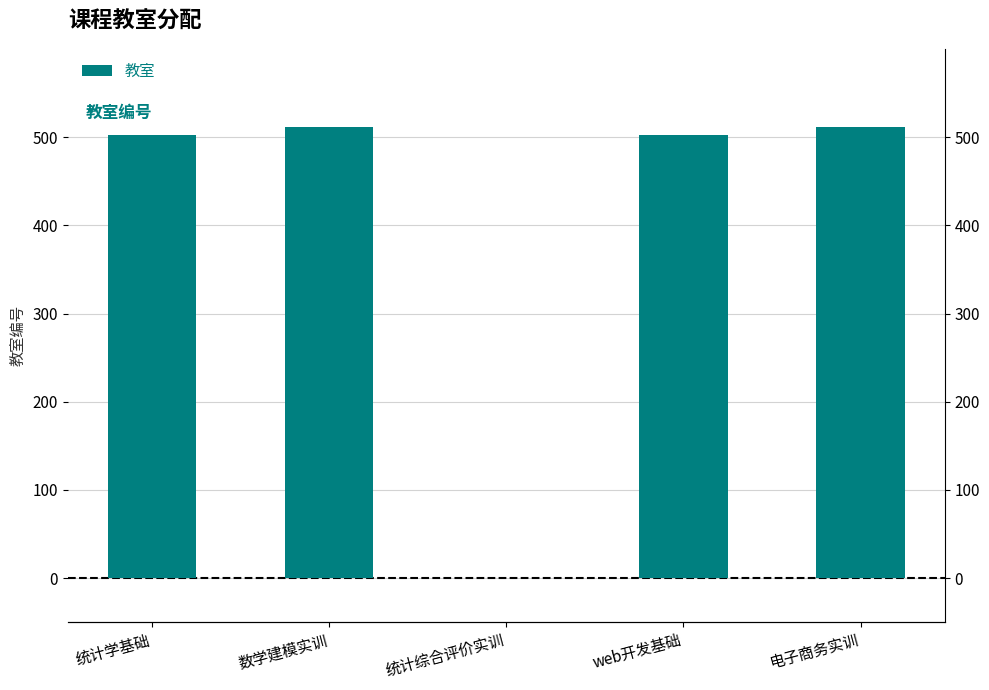

How many bars are there in total?

5